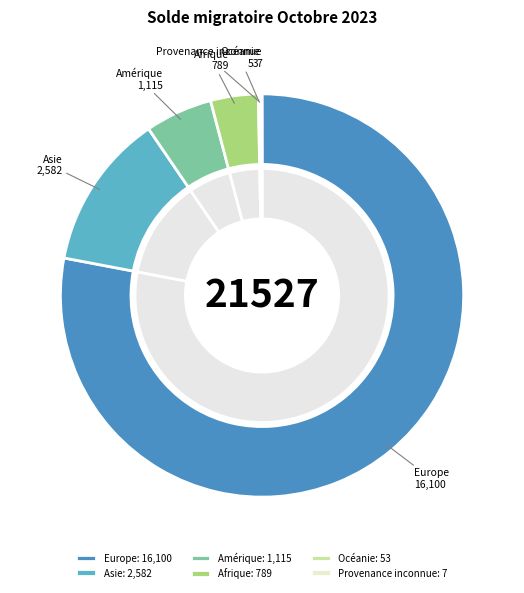

To the nearest percent, what is the difference between the largest and smallest slice percentages?

78%